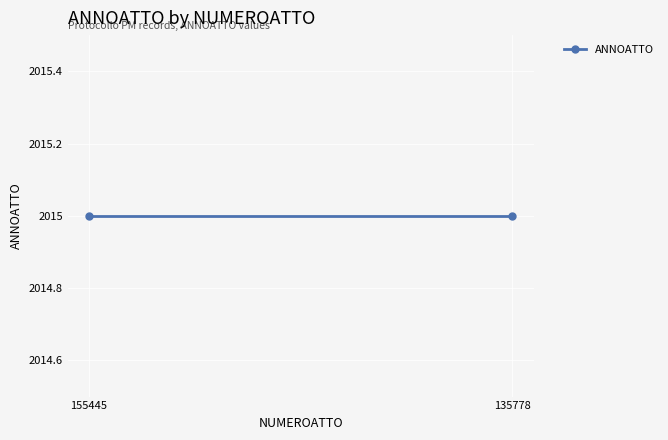

Which label corresponds to the largest value in the chart?

155445